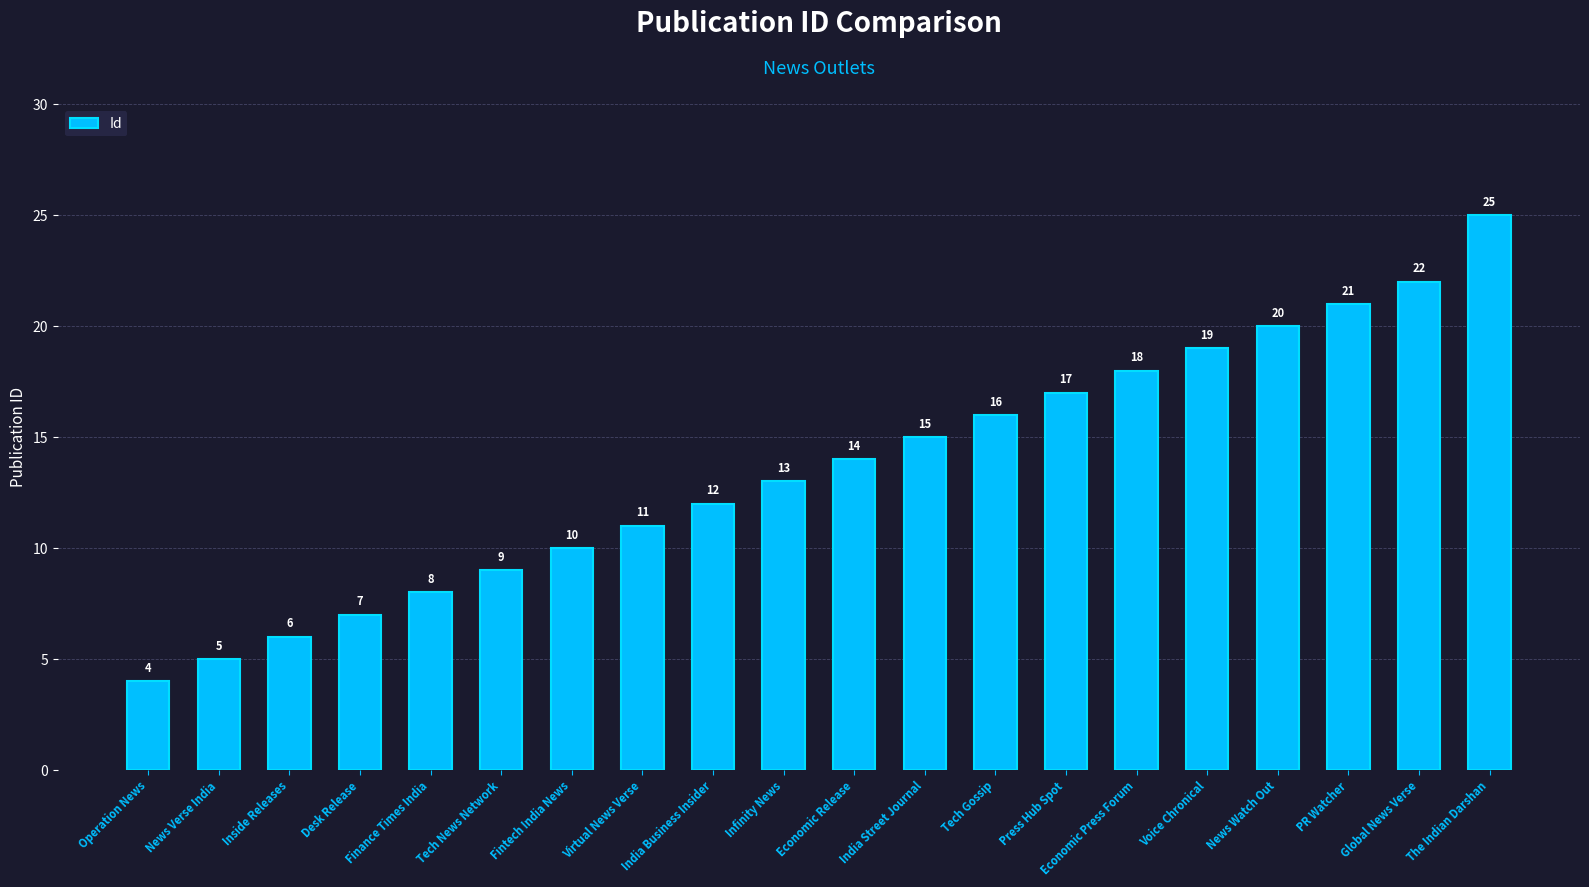

Where is the data nearest to the value 14?

Economic Release